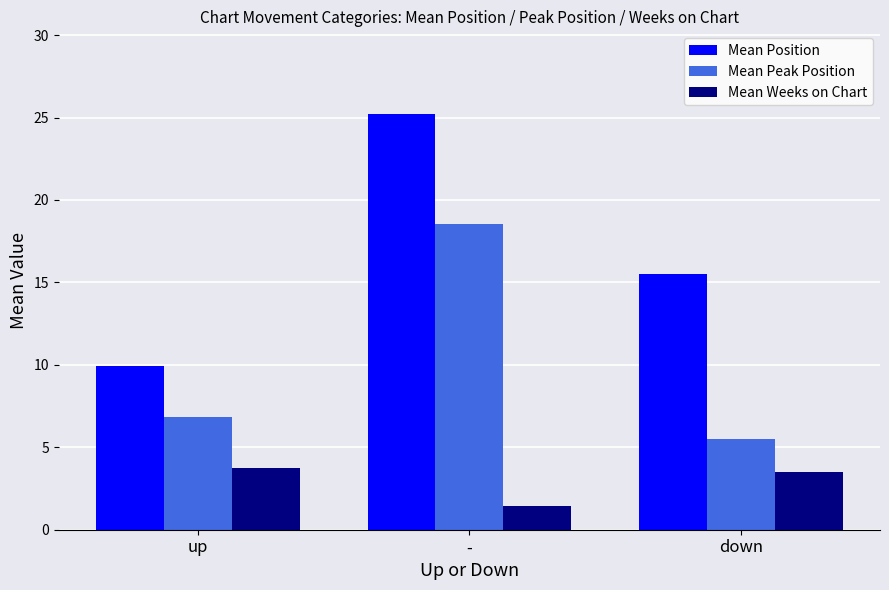

Count the Mean Weeks on Chart values in the range 1 to 3.

1